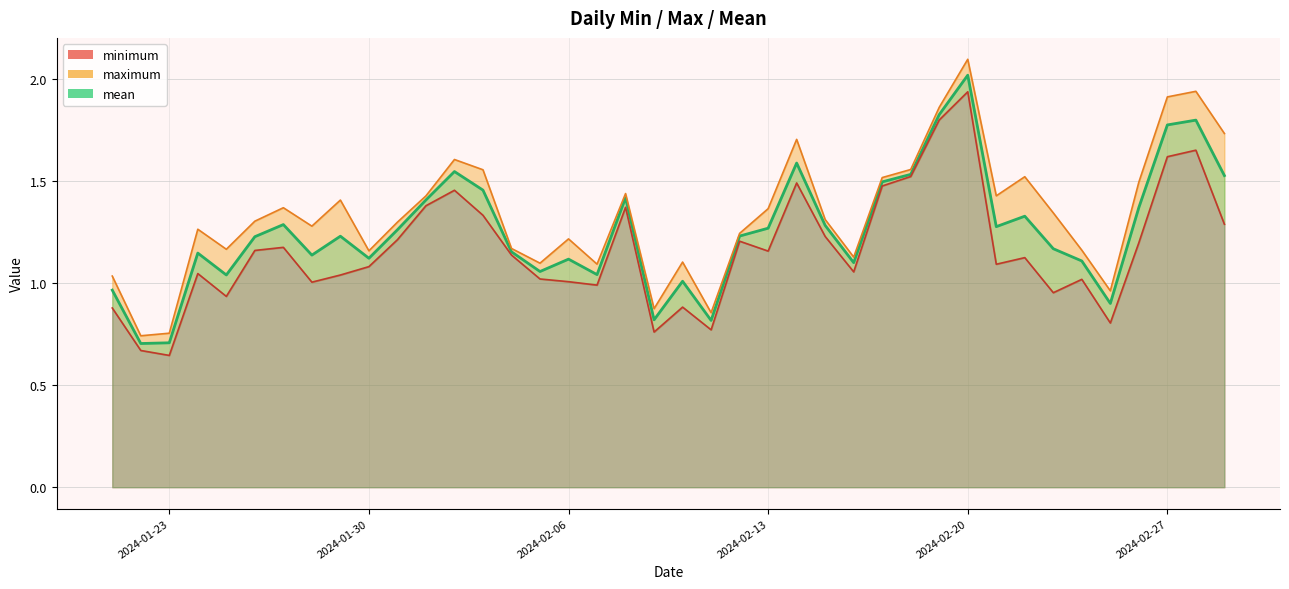

Reading left to right, extract all data points from this chart.

minimum: 0.9	0.7	0.6	1.0	0.9	1.2	1.2	1.0	1.0	1.1	1.2	1.4	1.5	1.3	1.1	1.0	1.0	1.0	1.4	0.8	0.9	0.8	1.2	1.2	1.5	1.2	1.1	1.5	1.5	1.8	1.9	1.1	1.1	1.0	1.0	0.8	1.2	1.6	1.7	1.3
maximum: 1.0	0.7	0.8	1.3	1.2	1.3	1.4	1.3	1.4	1.2	1.3	1.4	1.6	1.6	1.2	1.1	1.2	1.1	1.4	0.9	1.1	0.9	1.2	1.4	1.7	1.3	1.1	1.5	1.6	1.9	2.1	1.4	1.5	1.3	1.2	1.0	1.5	1.9	1.9	1.7
mean: 1.0	0.7	0.7	1.1	1.0	1.2	1.3	1.1	1.2	1.1	1.3	1.4	1.5	1.5	1.2	1.1	1.1	1.0	1.4	0.8	1.0	0.8	1.2	1.3	1.6	1.3	1.1	1.5	1.5	1.8	2.0	1.3	1.3	1.2	1.1	0.9	1.4	1.8	1.8	1.5